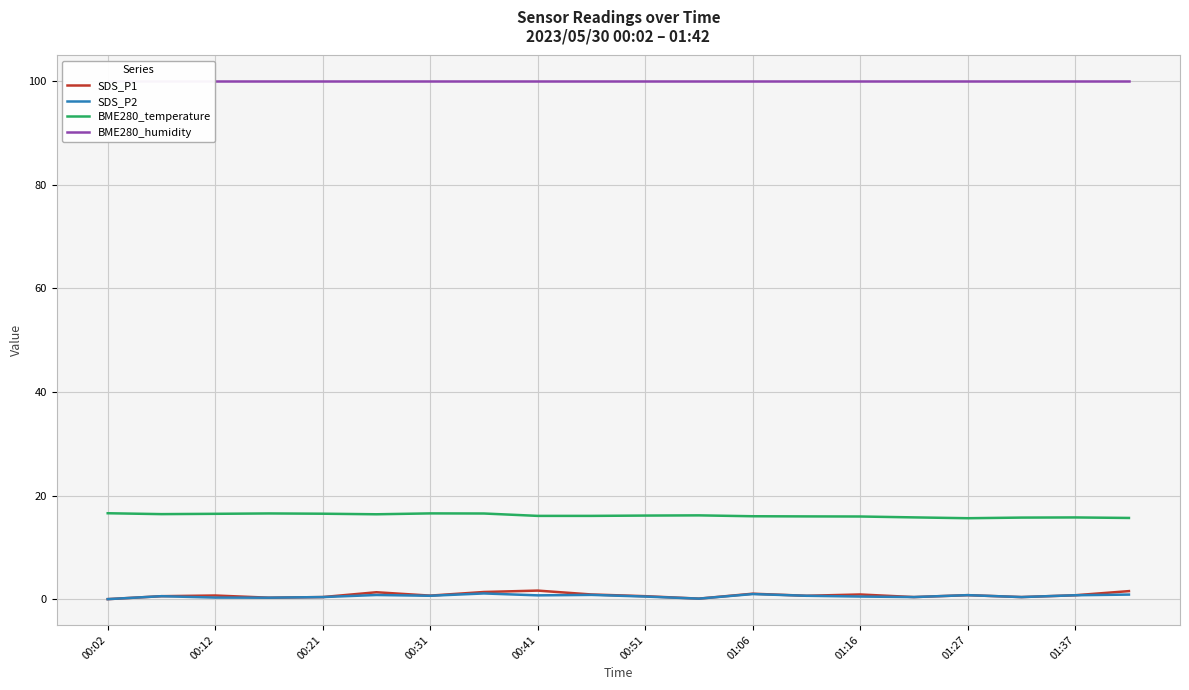

Is it true that BME280_humidity equals 100.0 at 15?

True